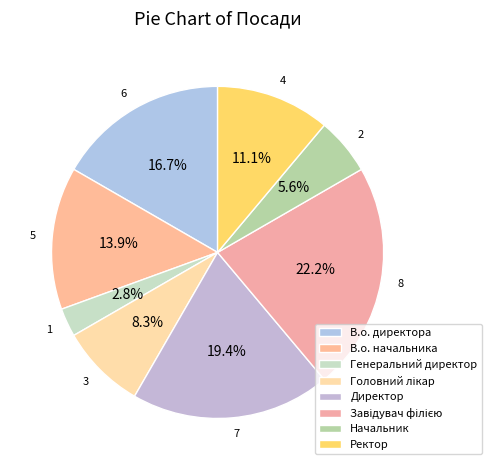

What is the largest slice in the pie chart?

Завідувач філією